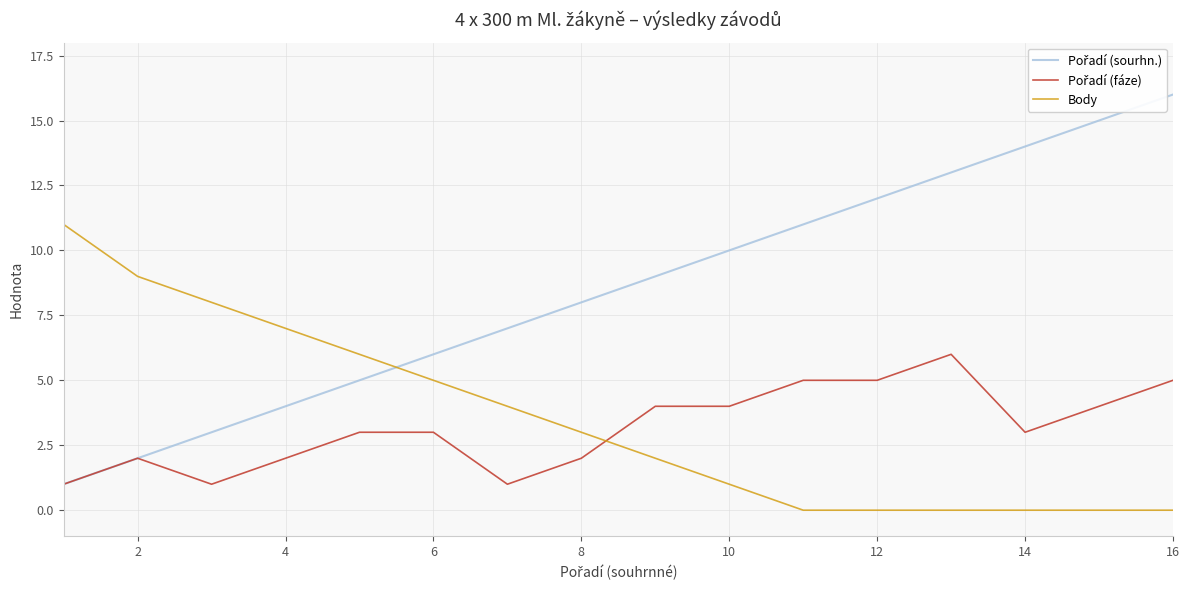

What is the highest value of the Body series?

11